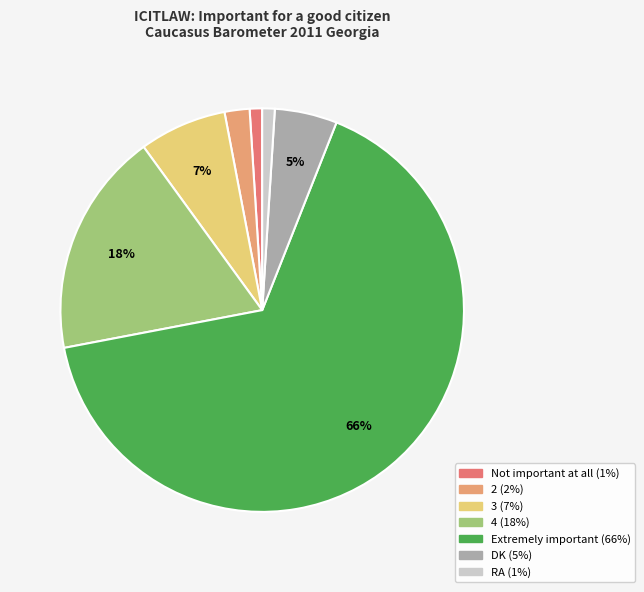

Between 3 and RA, which is larger?

3